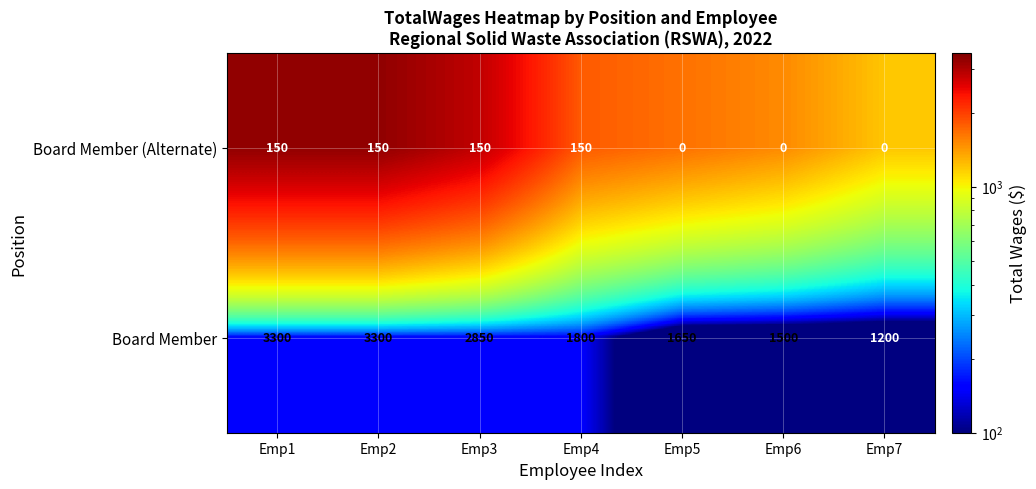

Between Emp4 and Emp6, which series saw the biggest shift?

Board Member